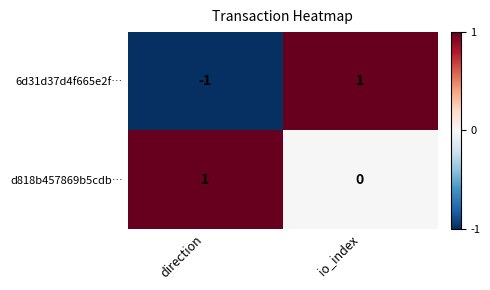

At which label does 6d31d37d4f665e2f… reach its minimum?

direction